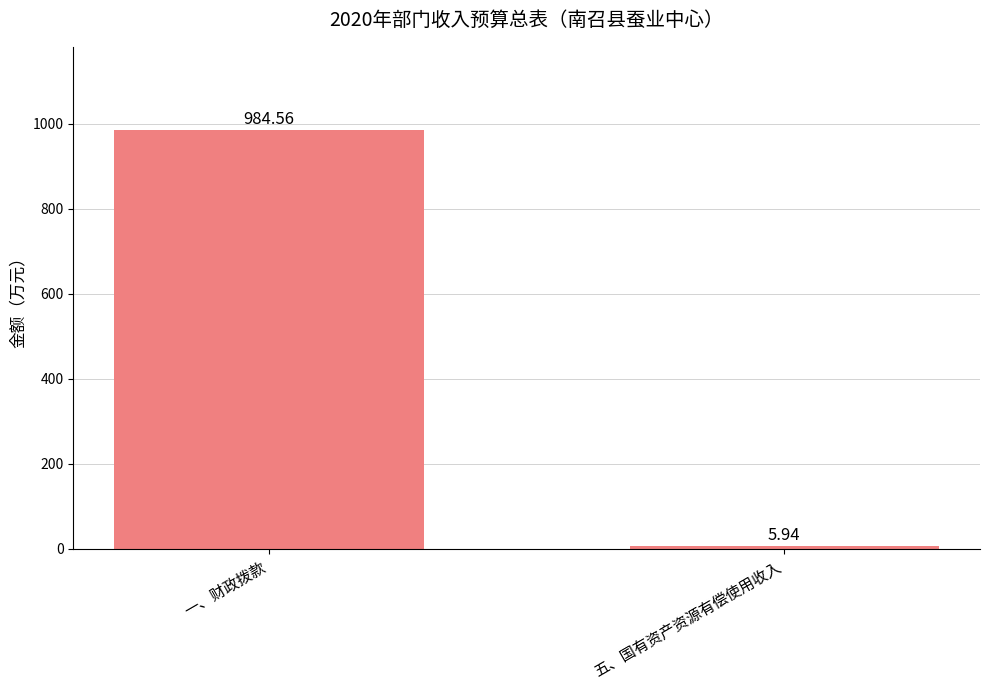

What is the label of the 1st bar from the left?

一、财政拨款